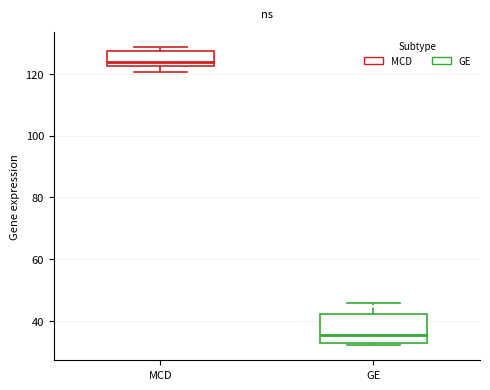

Where does the median line of the box for GE sit on the y-axis? The values are not printed on the chart, so give them approximately, as read against the axis.

36